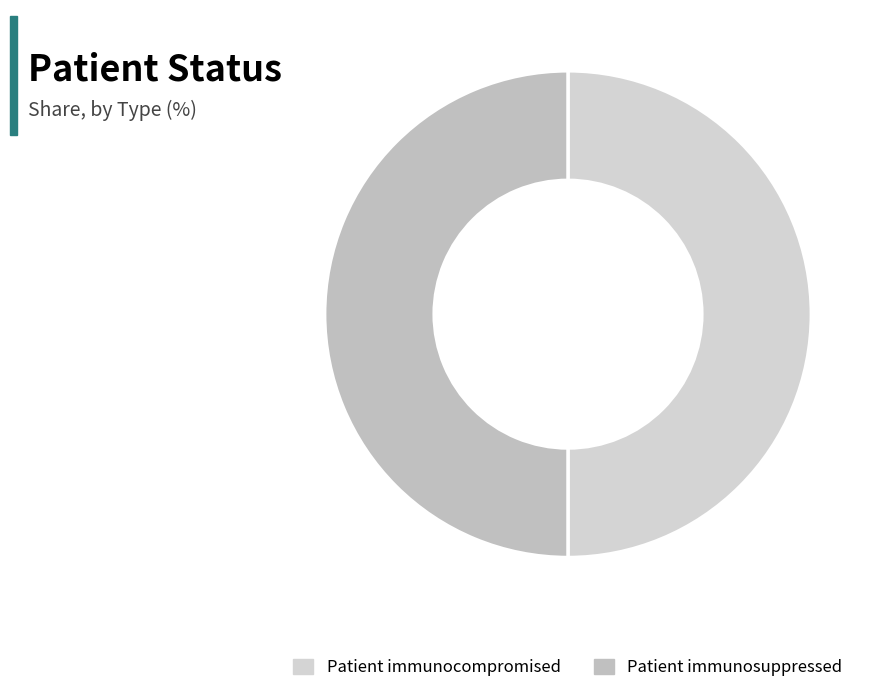

Which slice is the largest?

Patient immunosuppressed